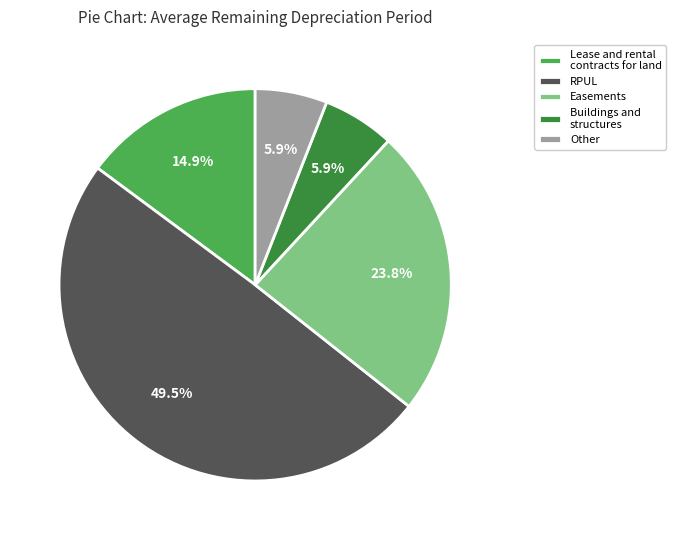

What is the ratio of the value at Easements to the value at RPUL?

0.5